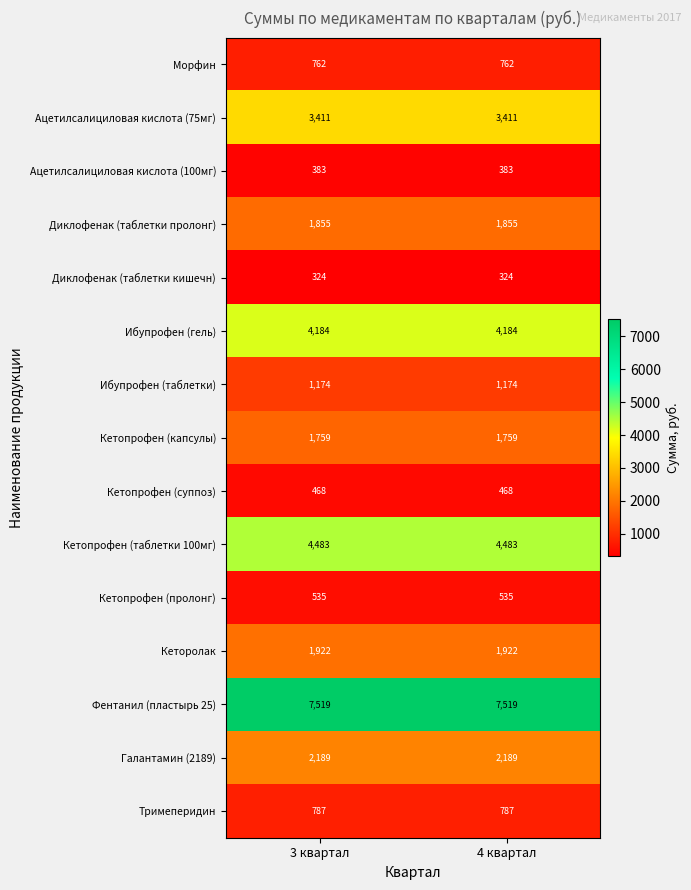

List the series in order of their peak value, highest first.

Фентанил (пластырь 25), Кетопрофен (таблетки 100мг), Ибупрофен (гель), Ацетилсалициловая кислота (75мг), Галантамин (2189), Кеторолак, Диклофенак (таблетки пролонг), Кетопрофен (капсулы), Ибупрофен (таблетки), Тримеперидин, Морфин, Кетопрофен (пролонг), Кетопрофен (суппоз), Ацетилсалициловая кислота (100мг), Диклофенак (таблетки кишечн)